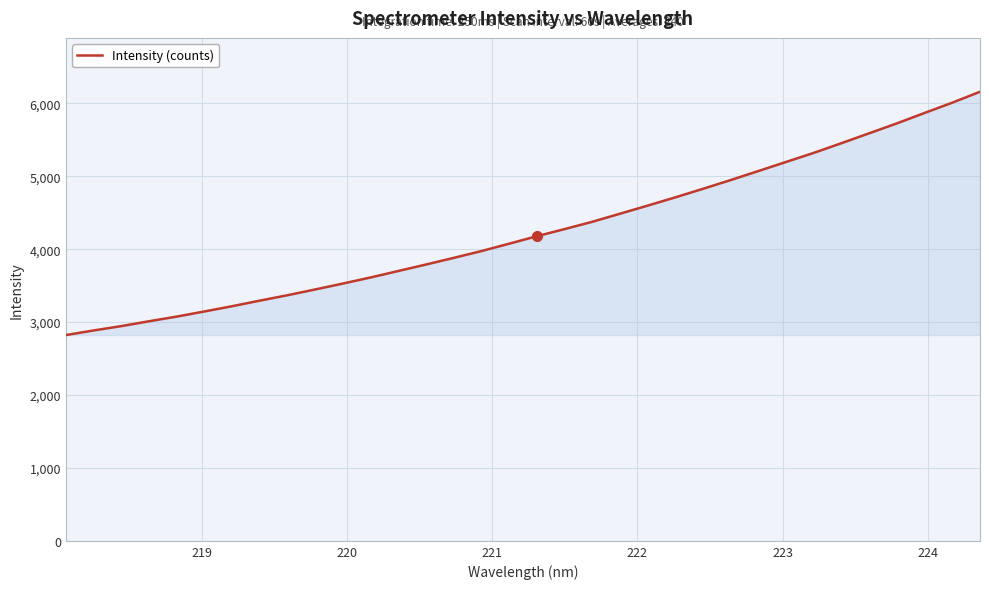

What is the difference between the maximum and minimum values?

3336.2